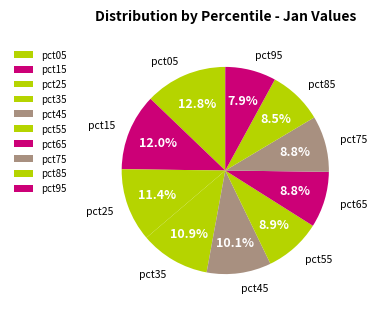

Which slice is the smallest?

pct95